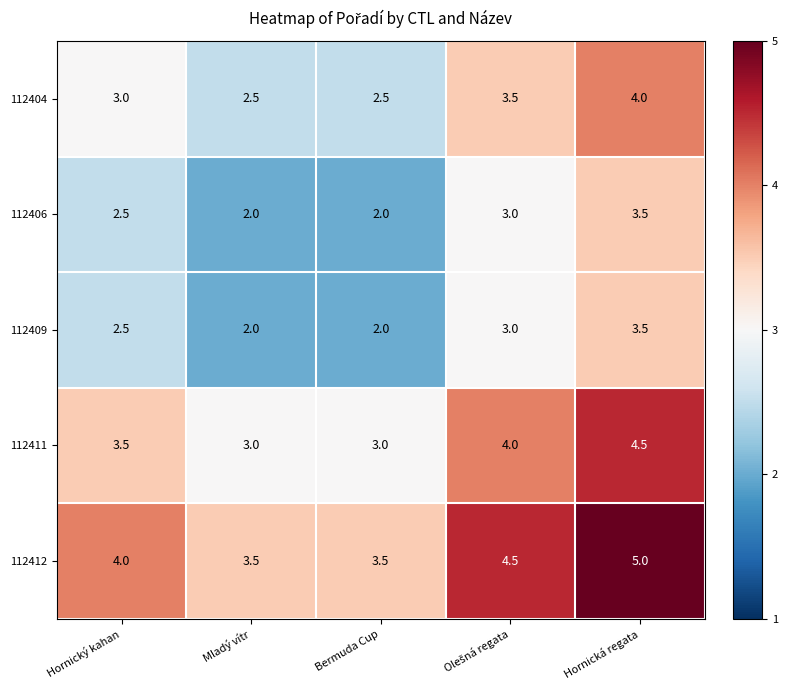

What is the difference between the maximum and minimum values in the 112404 series?

1.5